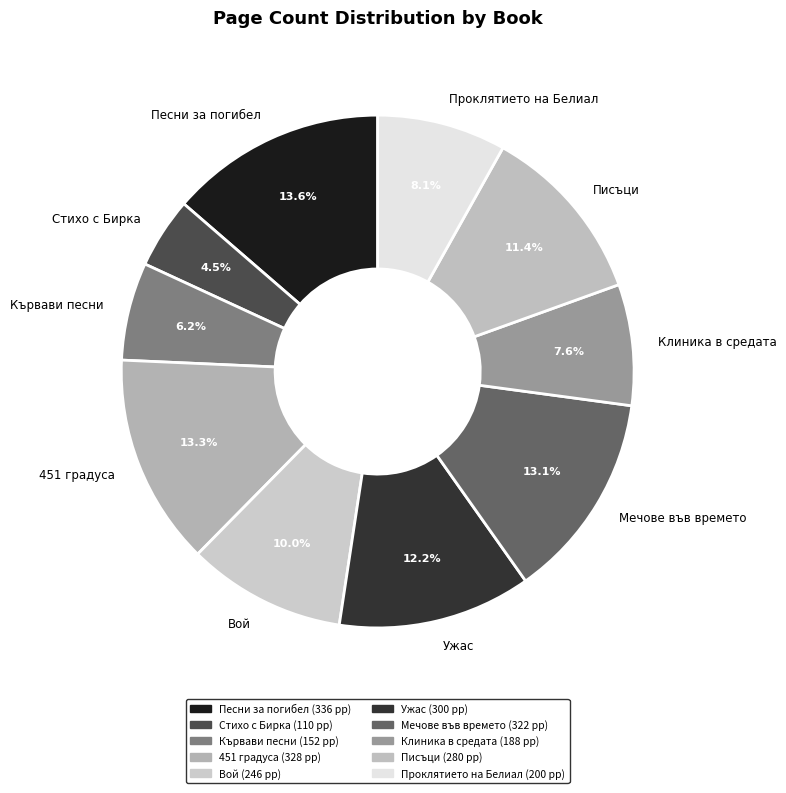

True or false: 451 градуса accounts for 23% of the total.

False